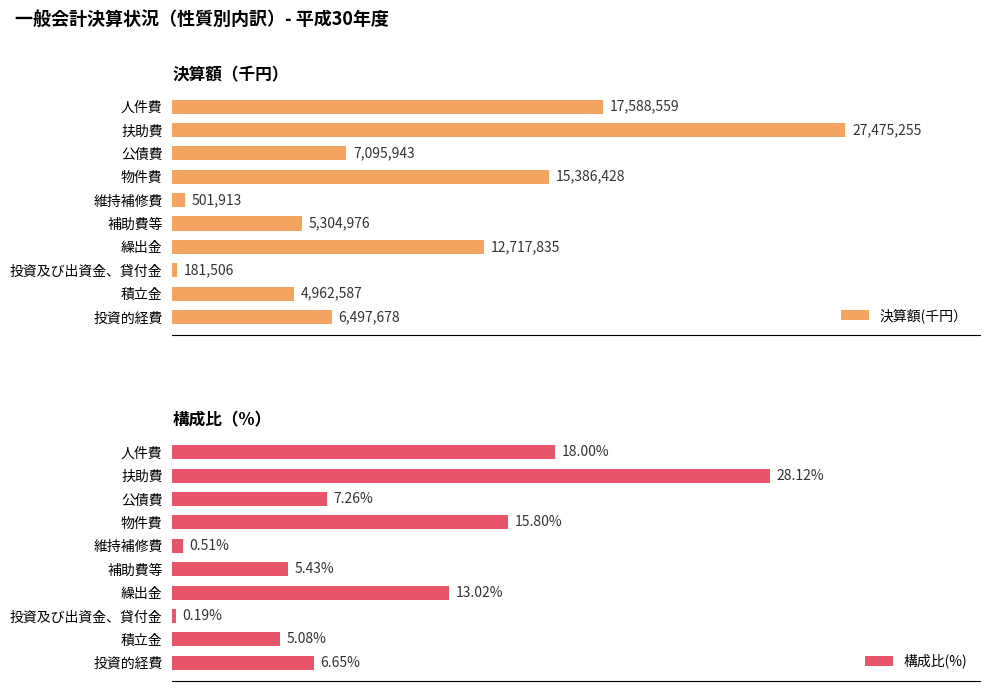

List the series in order of their peak value, lowest first.

構成比(%), 決算額(千円）